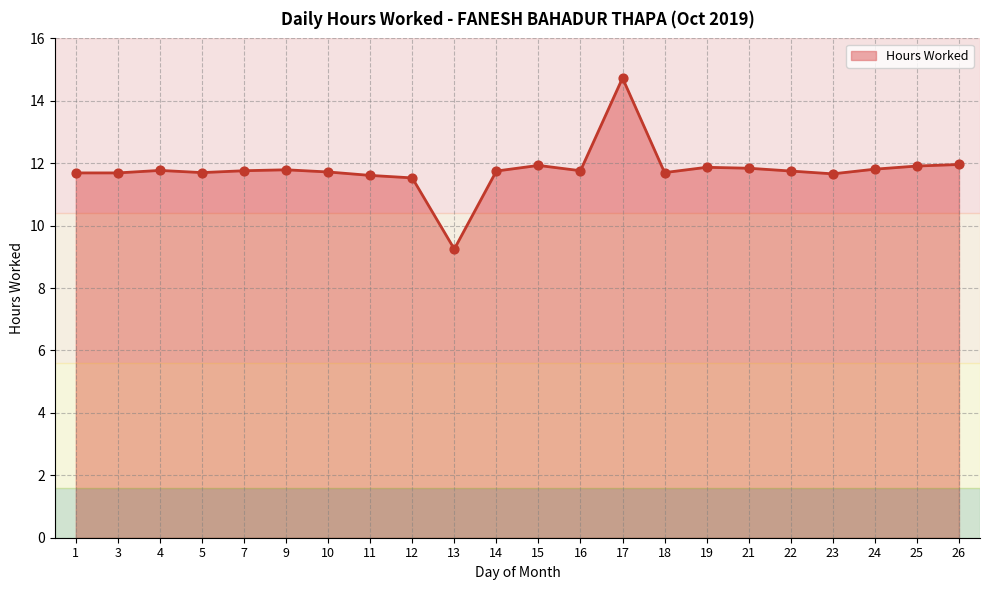

Which has a higher value, 15 or 16?

15